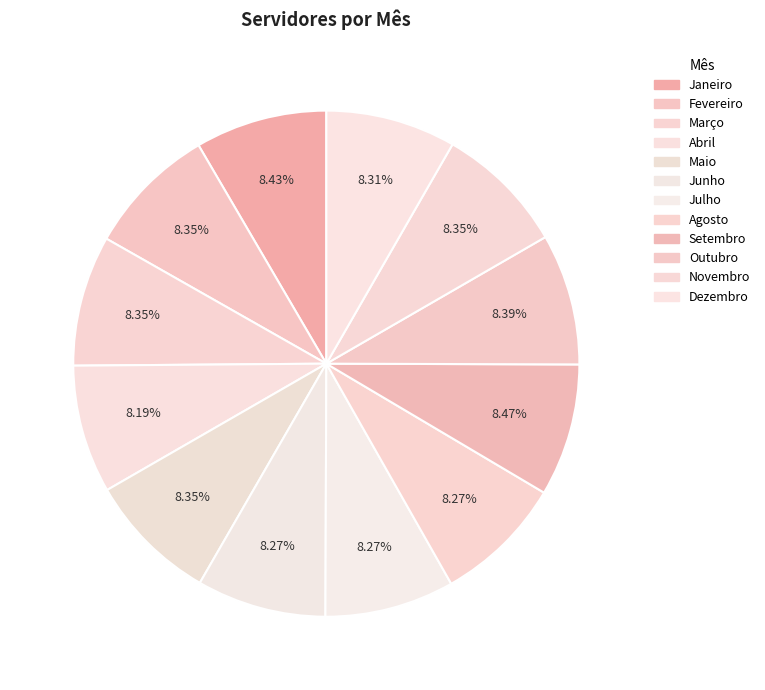

Count the number of slices in the pie.

12